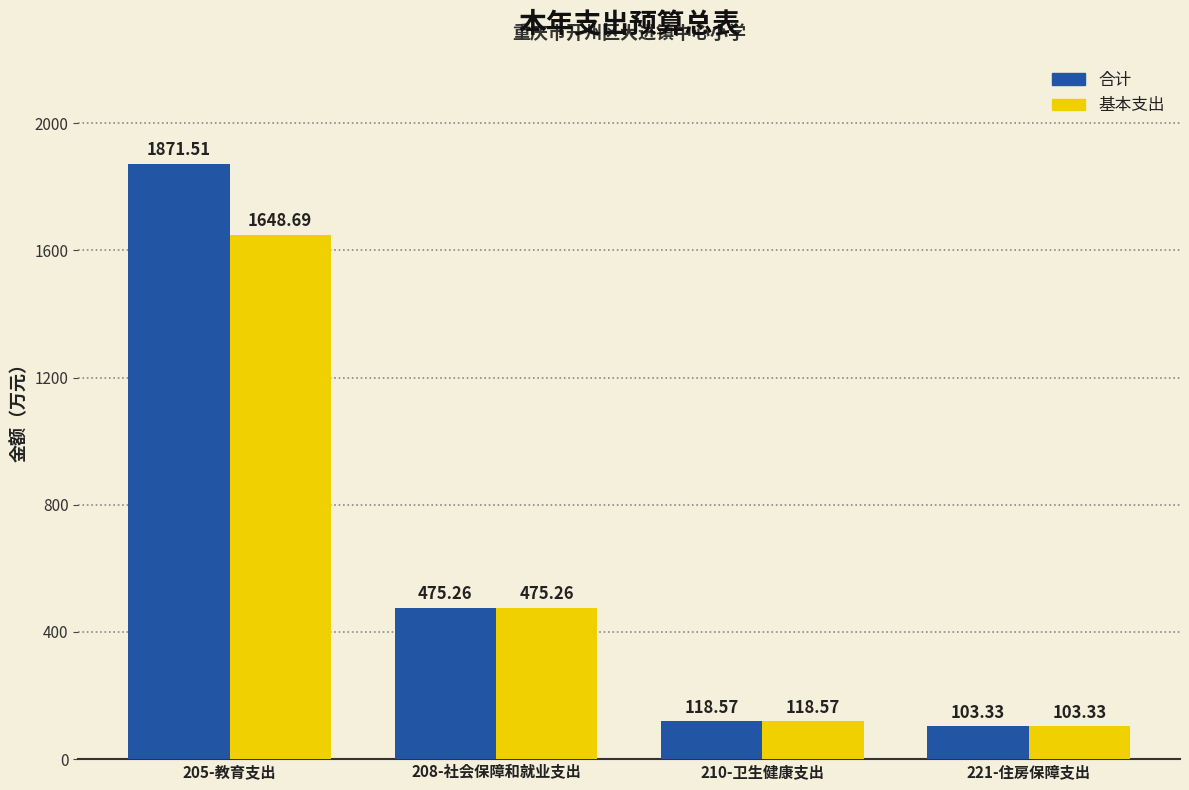

Which series has the largest total across all categories?

合计